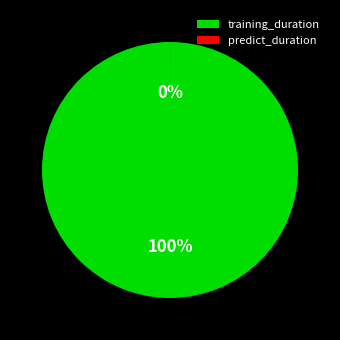

How many segments does this pie chart have?

2